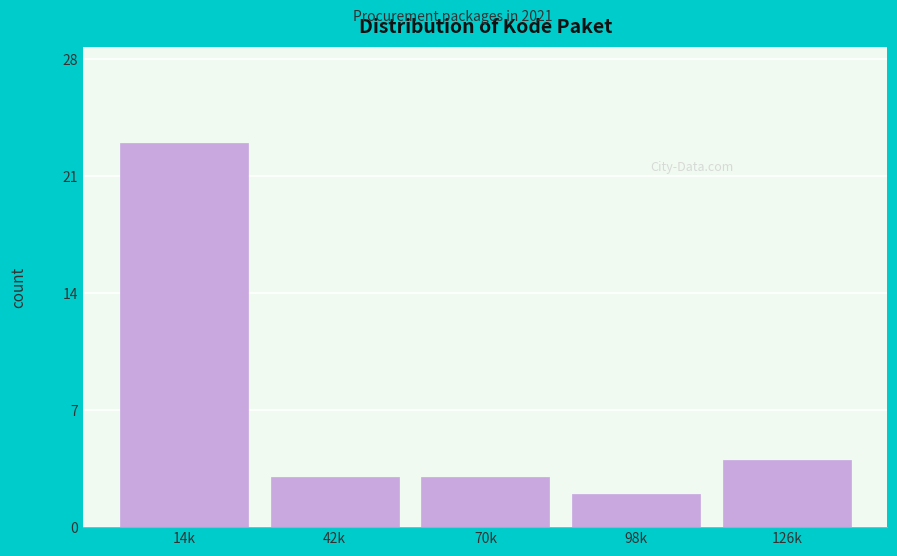

Reading left to right, extract all data points from this chart.

14k=23	42k=3	70k=3	98k=2	126k=4